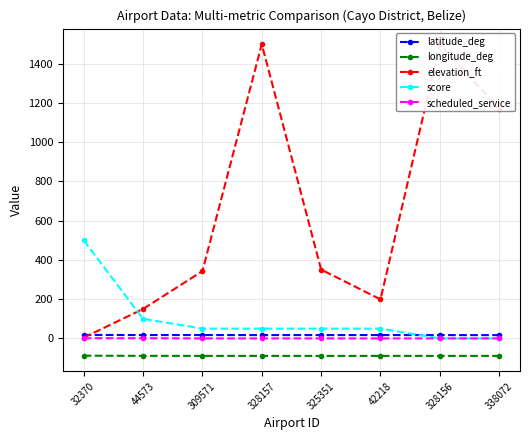

What is the label of the 6th point from the right?

309571